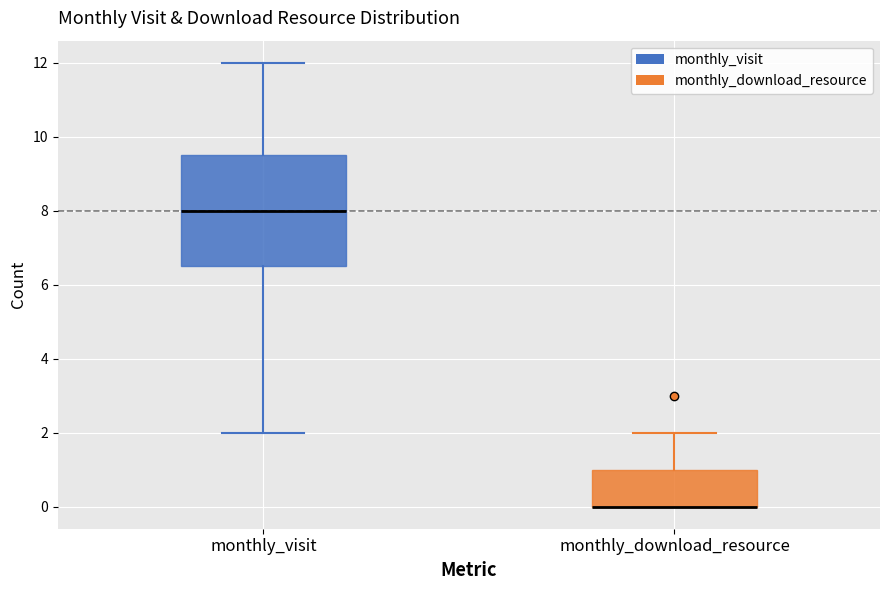

Reading left to right, read every box against the y-axis: the position of its median line, the range the box covers, and the ends of its whiskers. The values are not printed on the chart, so give them approximately, as read against the axis.

monthly_visit: median 8.0, box 6.6 to 9.6, whiskers 2.0 to 12.0
monthly_download_resource: median 0.0 (drawn on the box's lower edge), box 0.0 to 1.0, whiskers 0.0 to 2.0